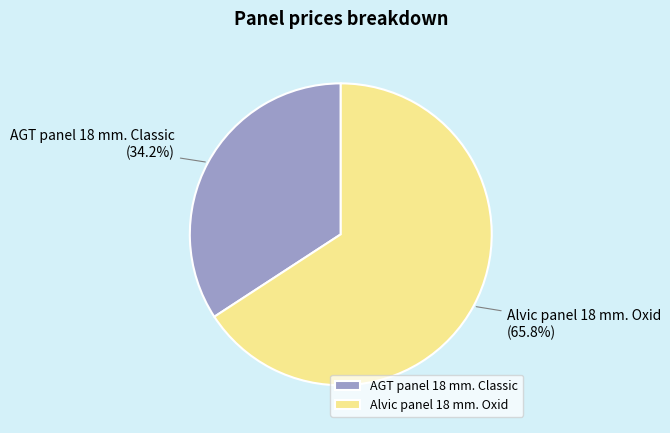

Between AGT panel 18 mm. Classic and Alvic panel 18 mm. Oxid, which is larger?

Alvic panel 18 mm. Oxid